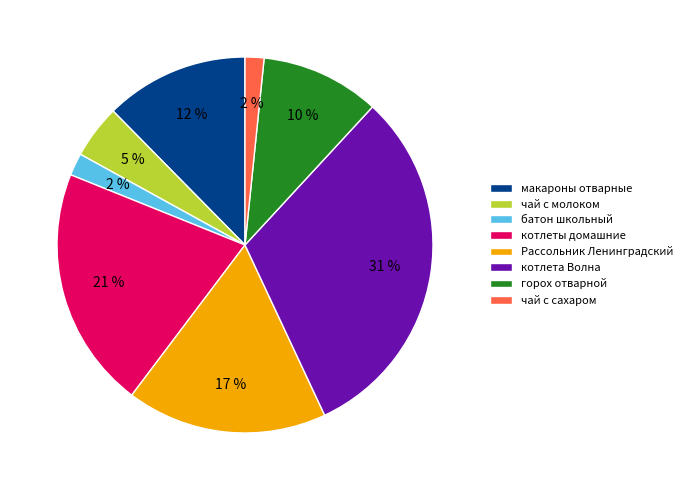

To the nearest percent, what is the difference between the котлета Волна and макароны отварные slice percentages?

19%